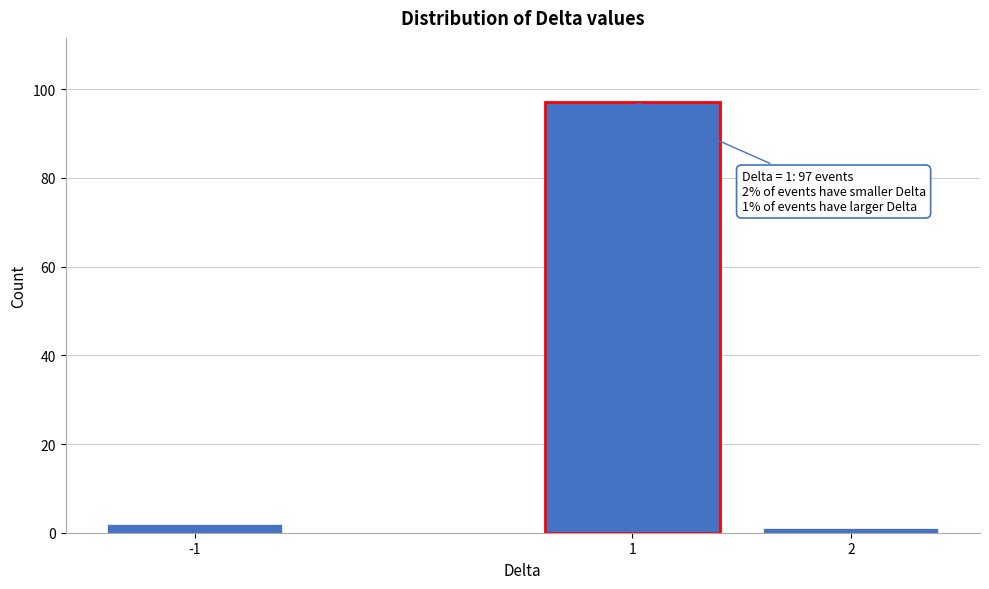

Reading left to right, transcribe all the data shown in this chart.

-1=2	1=97	2=1